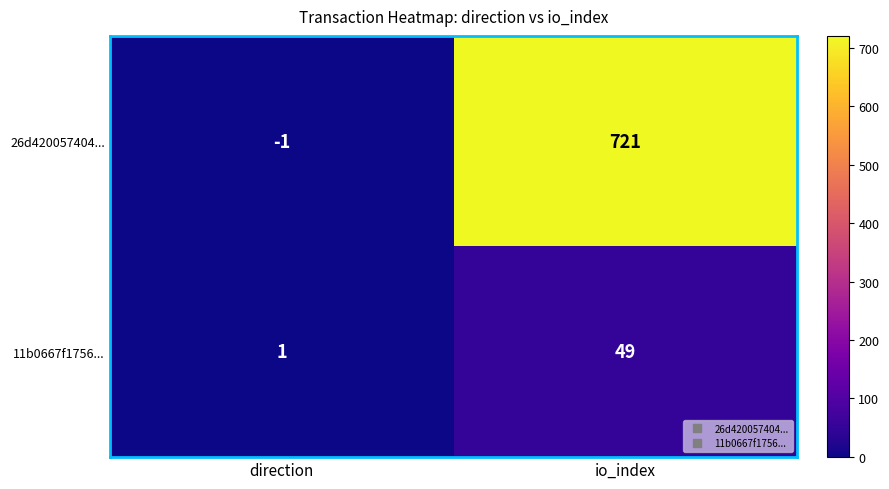

The value of 11b0667f1756... at direction is 1. True or false?

True